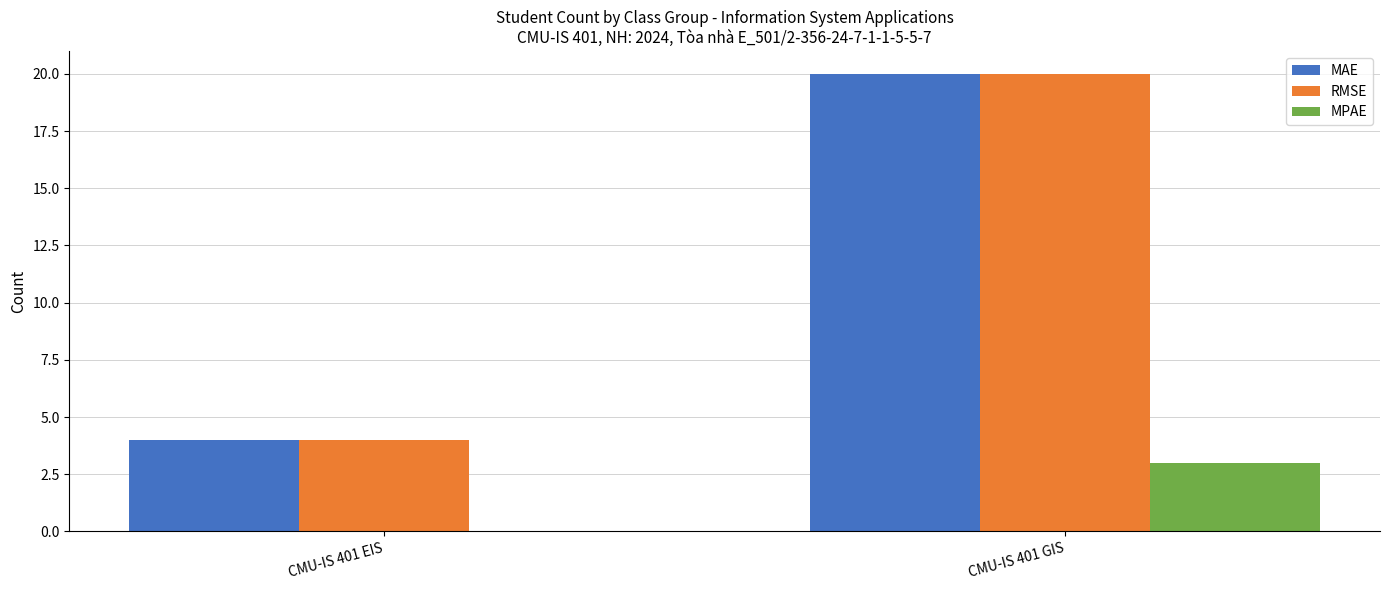

What is the sum of the MAE values at CMU-IS 401 EIS and CMU-IS 401 GIS?

24